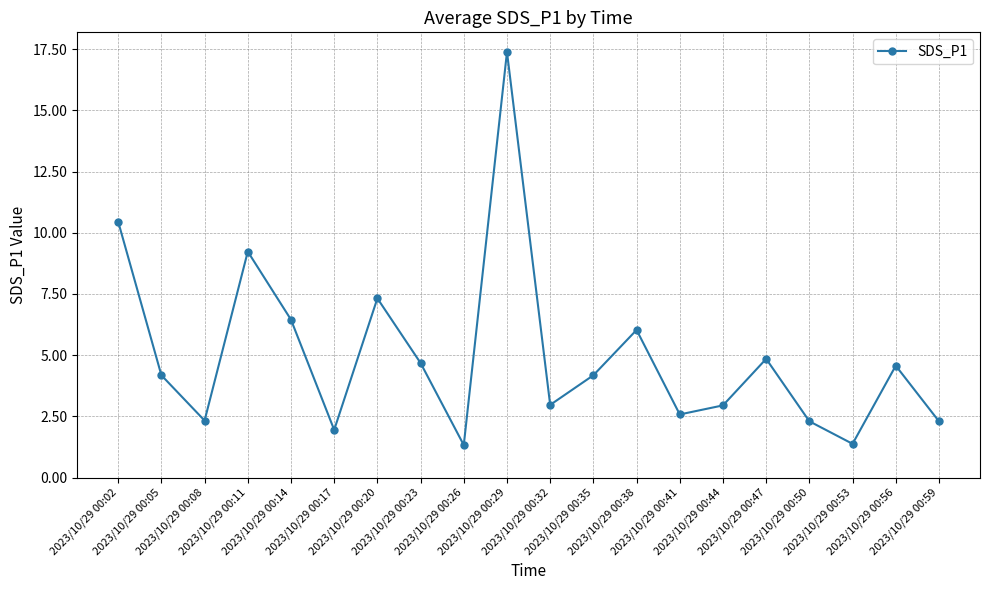

What is the sum of all values?

99.4